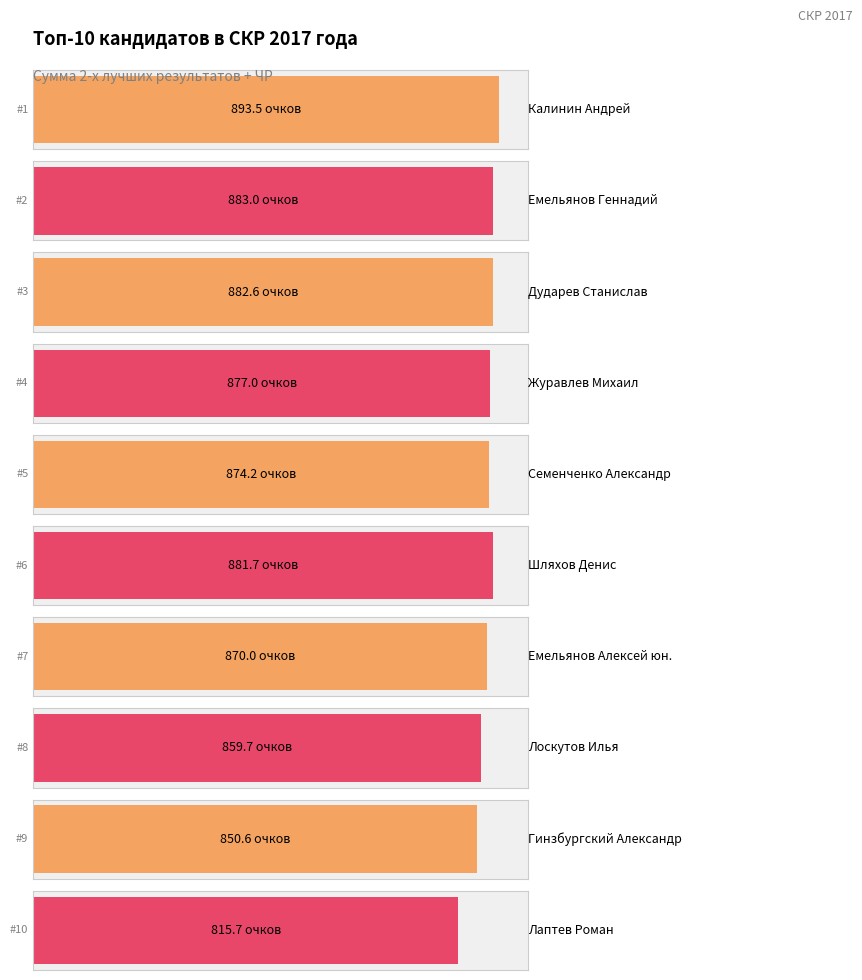

Rank the categories by value from highest to lowest.

Калинин Андрей, Емельянов Геннадий, Дударев Станислав, Шляхов Денис, Журавлев Михаил, Семенченко Александр, Емельянов Алексей юн., Лоскутов Илья, Гинзбургский Александр, Лаптев Роман